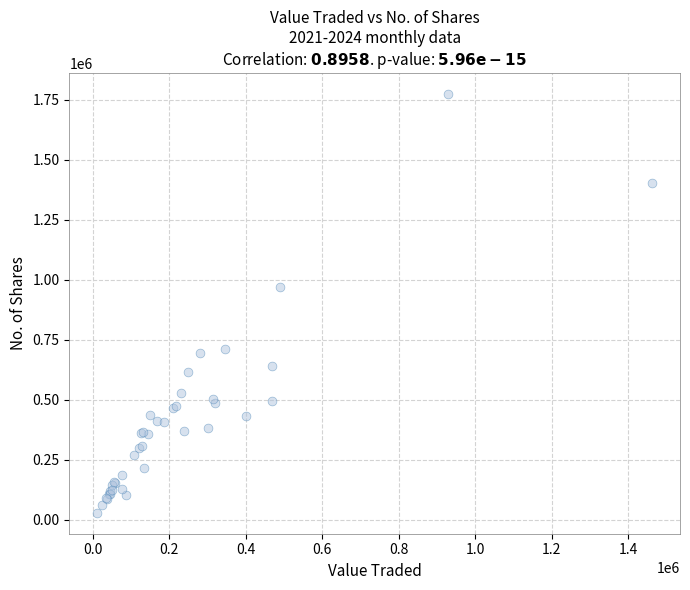

What Y value in the scatter plot is closest to 901122?

971041